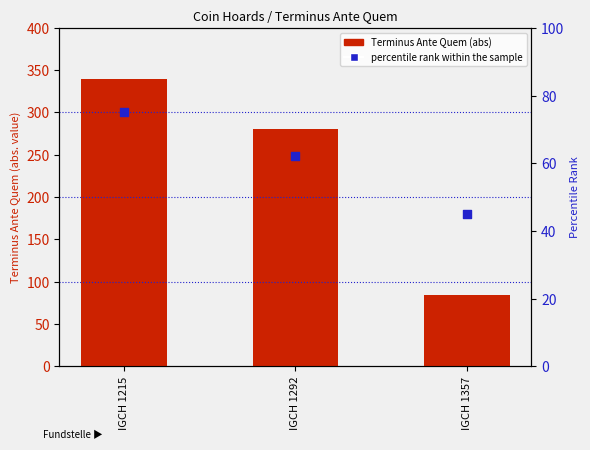

Which series contains the lowest Y value?

percentile rank within the sample